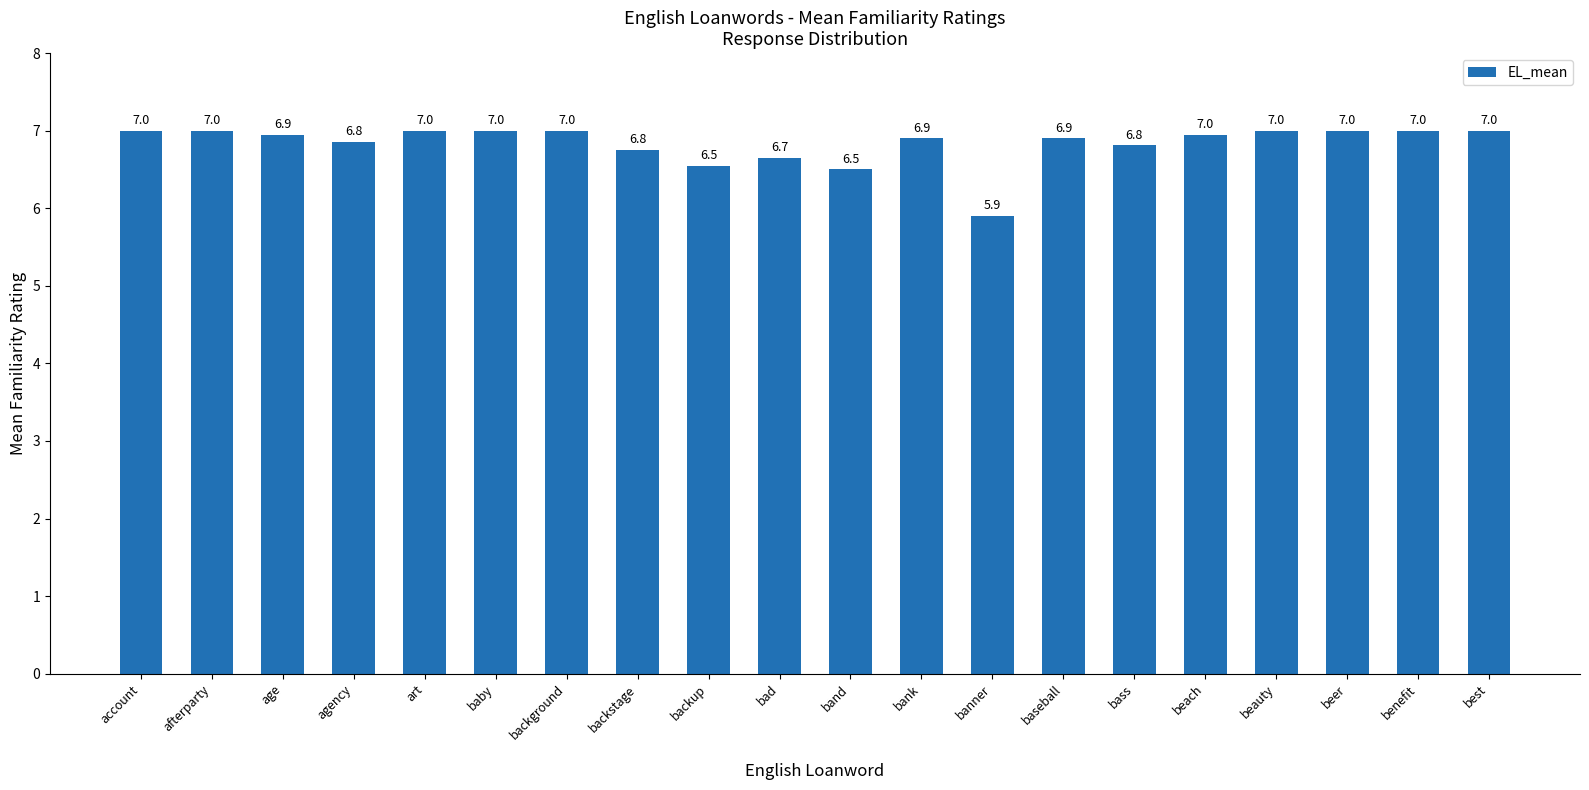

Are the bars grouped side by side (vs. stacked)?

No